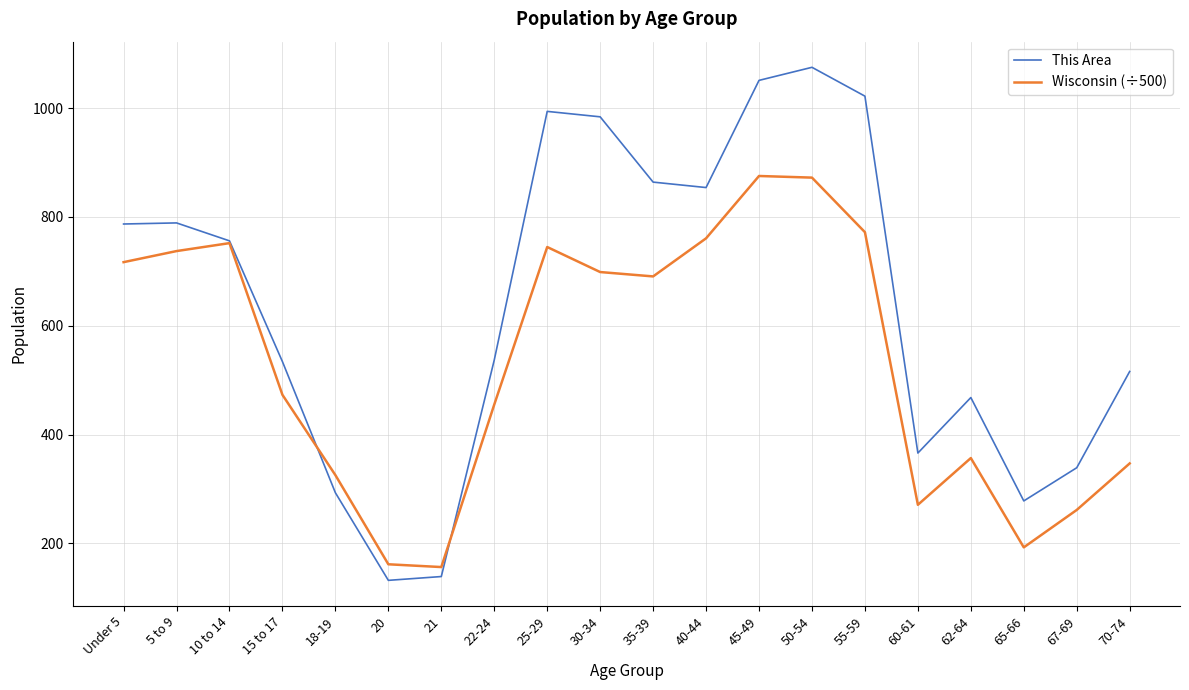

What is the smallest value displayed?

132.0